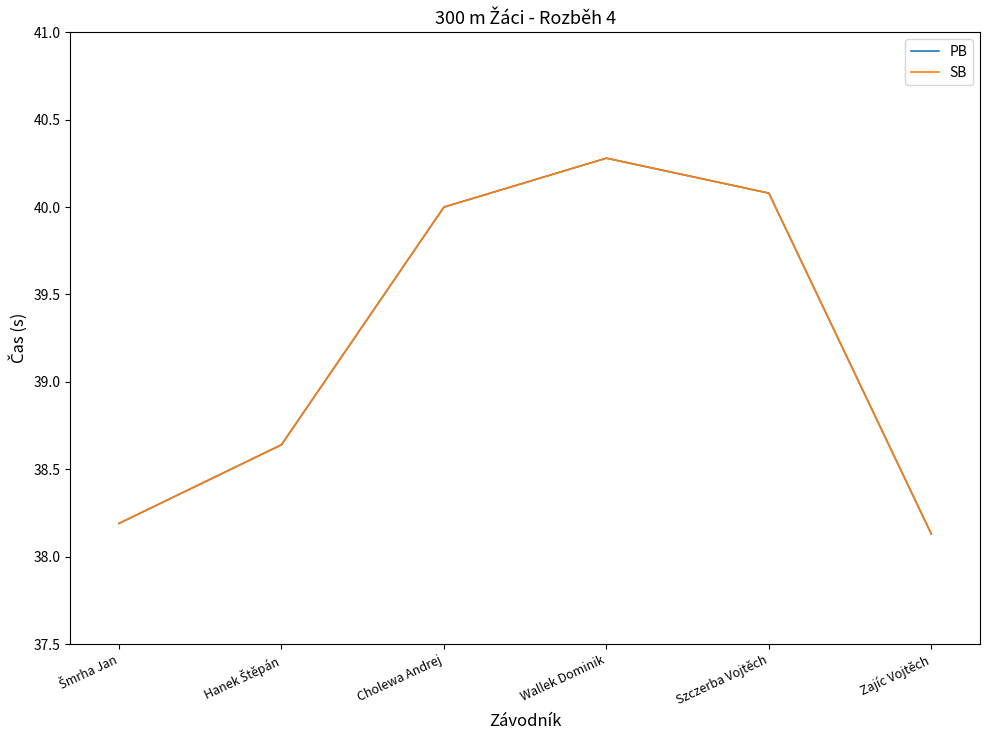

How many lines are shown in the chart?

2